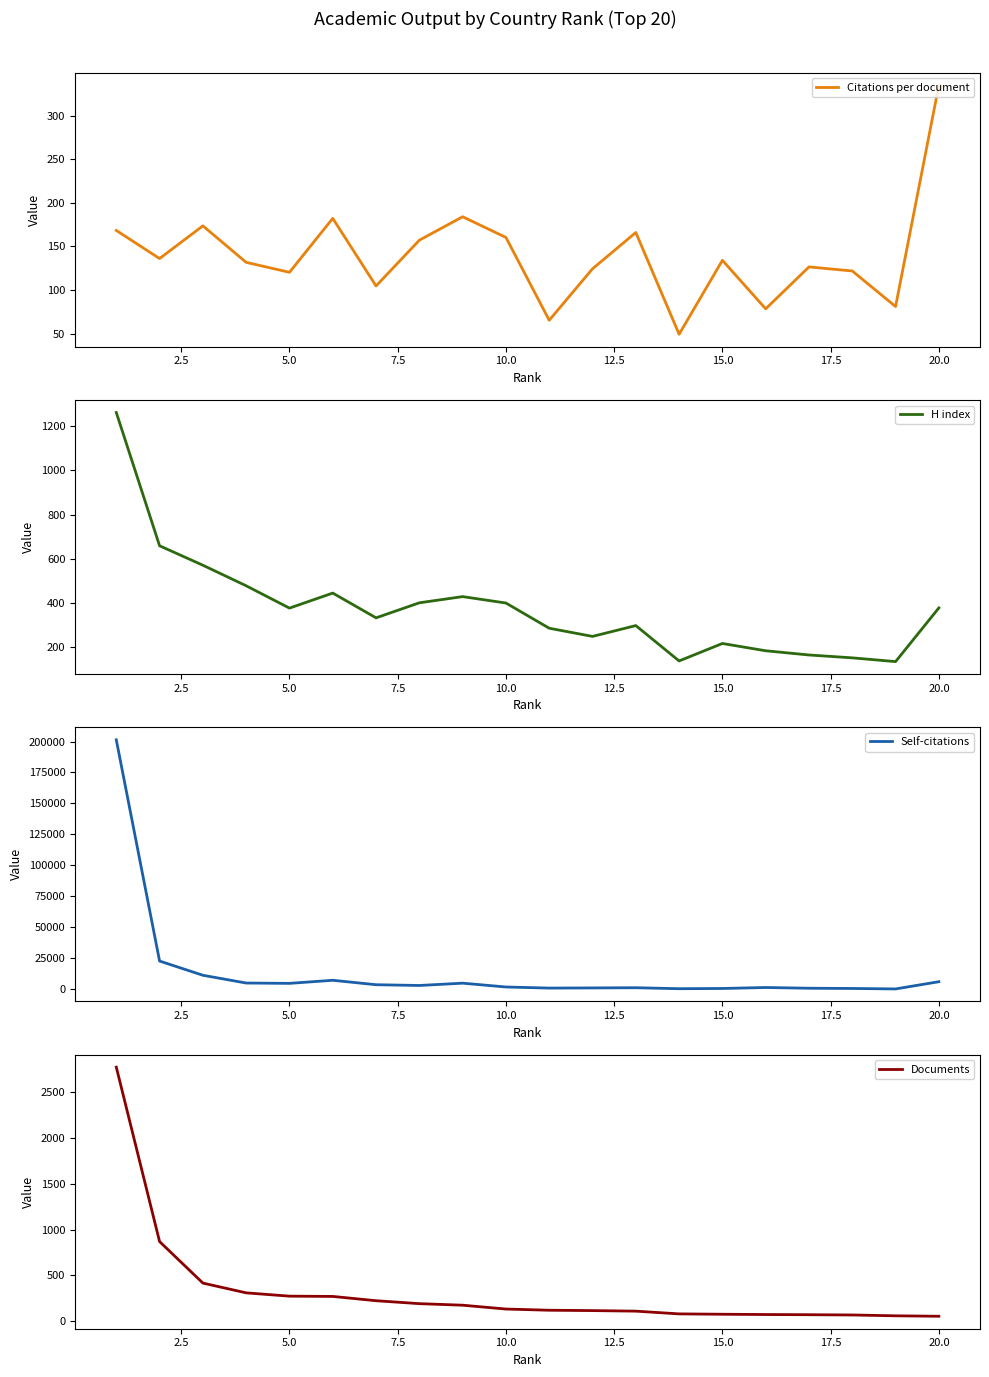

Reading right to left, what are all the values shown in this chart?

Citations per document: 334.9	81.0	121.8	126.4	78.3	134.0	49.1	165.9	124.3	65.2	160.2	184.0	157.1	104.6	182.1	120.2	131.7	173.5	136.0	168.3
H index: 378.0	135.0	152.0	165.0	184.0	217.0	138.0	298.0	249.0	286.0	400.0	429.0	401.0	333.0	445.0	377.0	478.0	571.0	659.0	1262.0
Self-citations: 6103.0	273.0	646.0	834.0	1433.0	641.0	456.0	1244.0	1084.0	959.0	1841.0	4928.0	3065.0	3680.0	7265.0	4769.0	5039.0	11311.0	22790.0	201385.0
Documents: 52.0	57.0	66.0	69.0	71.0	74.0	78.0	108.0	114.0	118.0	131.0	173.0	190.0	222.0	269.0	272.0	308.0	415.0	869.0	2777.0